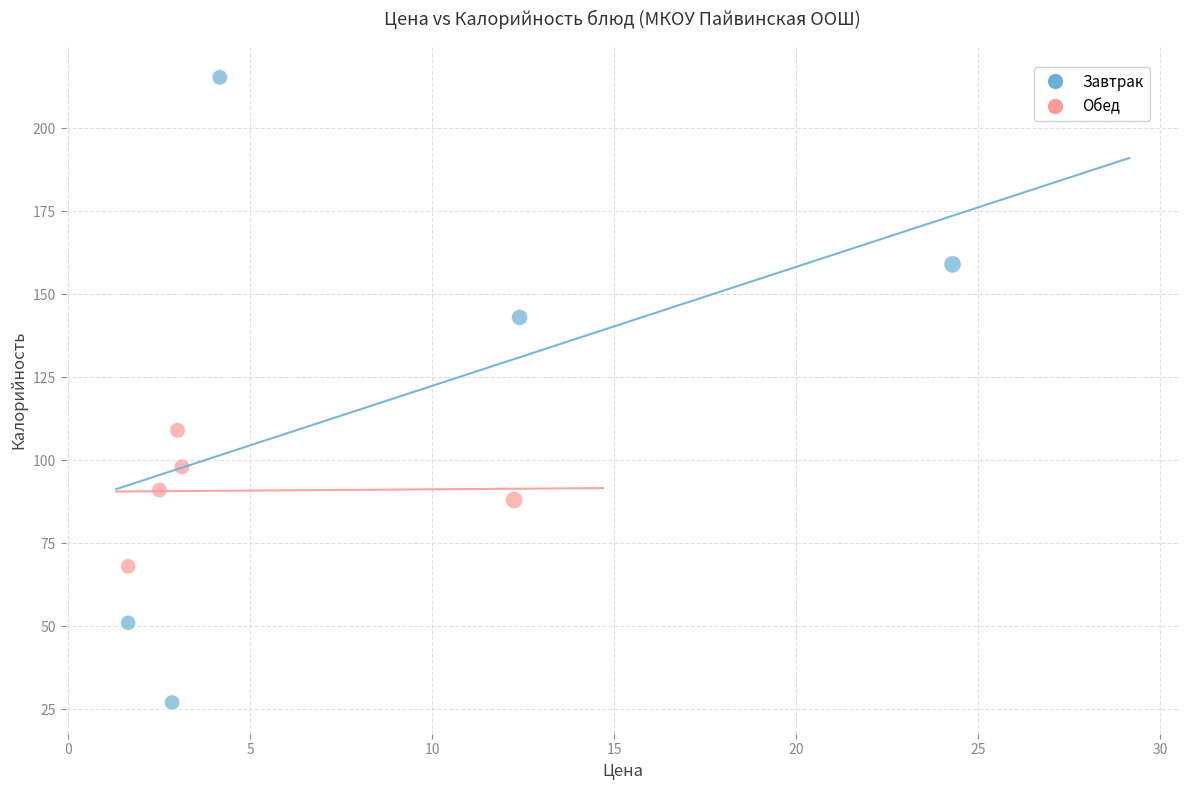

Which series reaches the maximum Y coordinate?

Завтрак